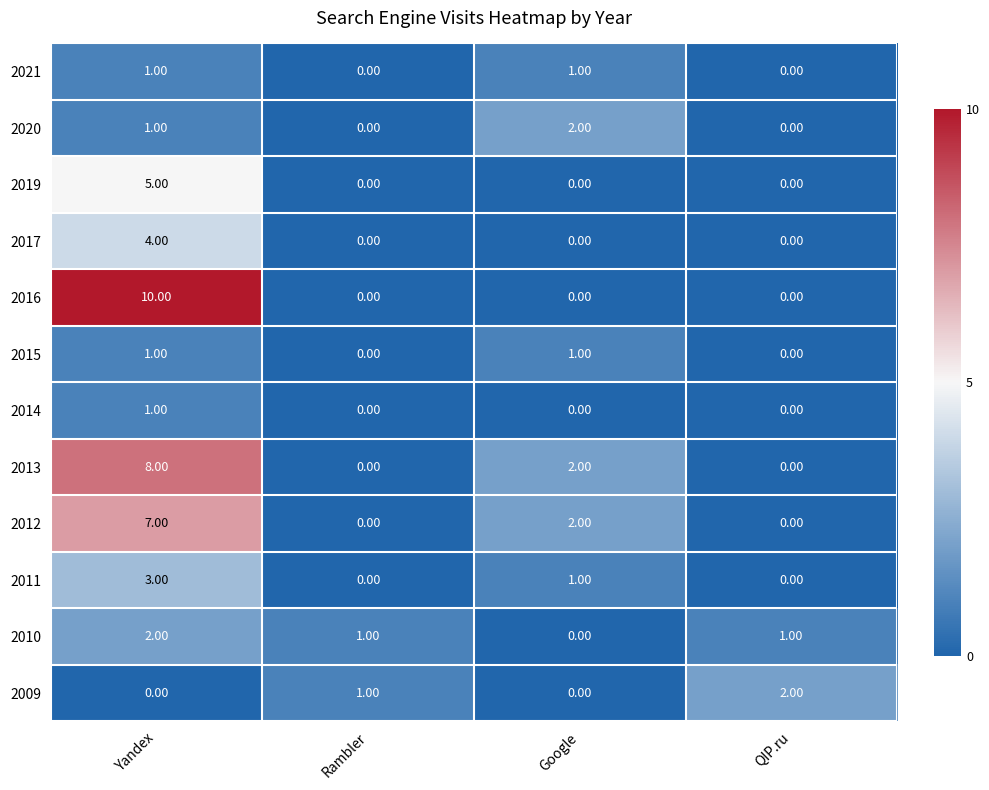

At which label does 2013 first exceed 2?

Yandex